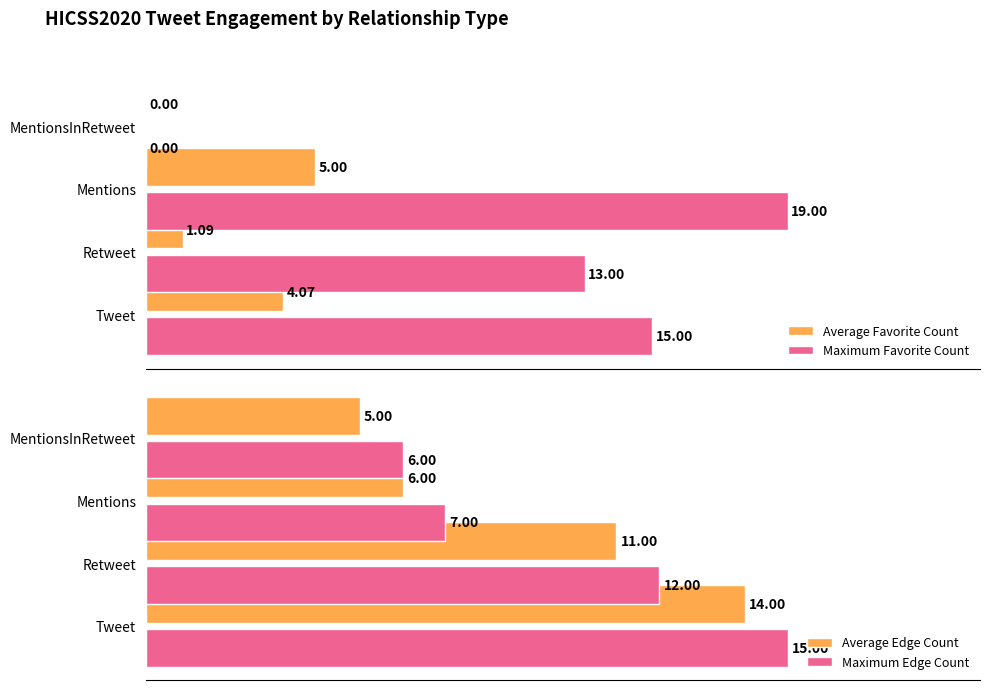

Reading left to right, what are all the values shown in this chart?

Average Favorite Count: 4.1	1.1	5.0	0.0
Maximum Favorite Count: 15.0	13.0	19.0	0.0
Average Edge Count: 14.0	11.0	6.0	5.0
Maximum Edge Count: 15.0	12.0	7.0	6.0